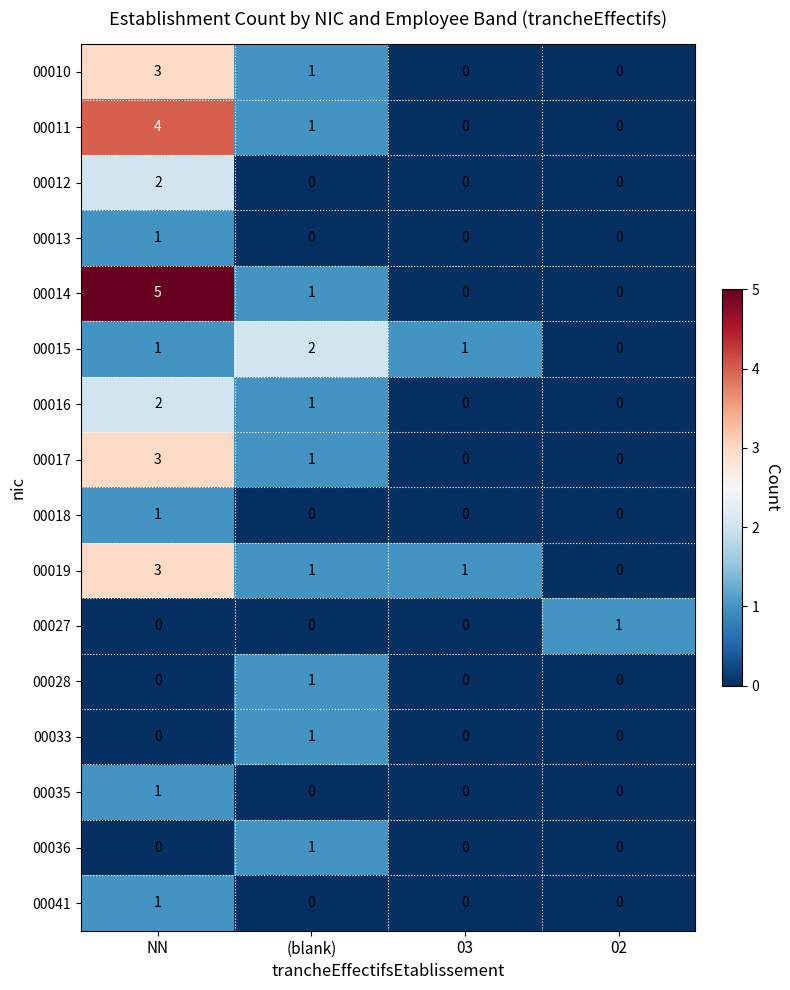

What is the difference between the maximum and minimum values in the 00011 series?

4